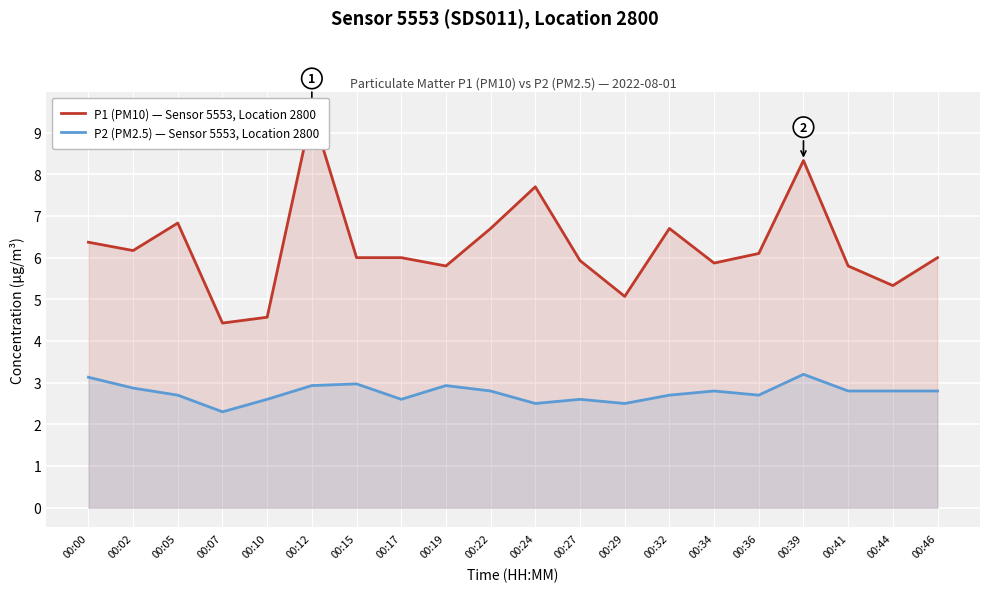

What is the highest value of the P1 (PM10) series?

9.5